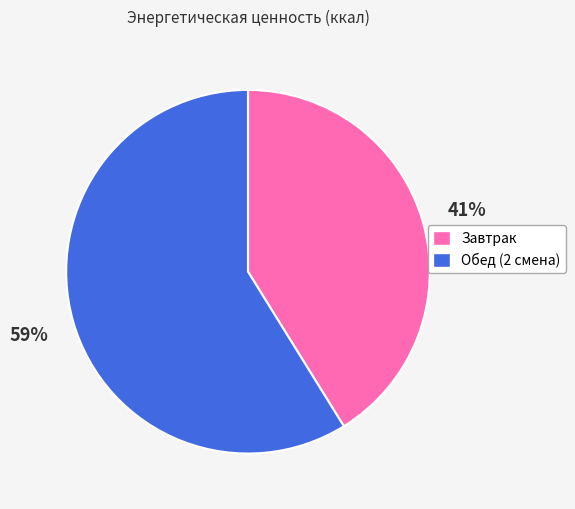

To the nearest percent, what portion does Завтрак represent?

41%